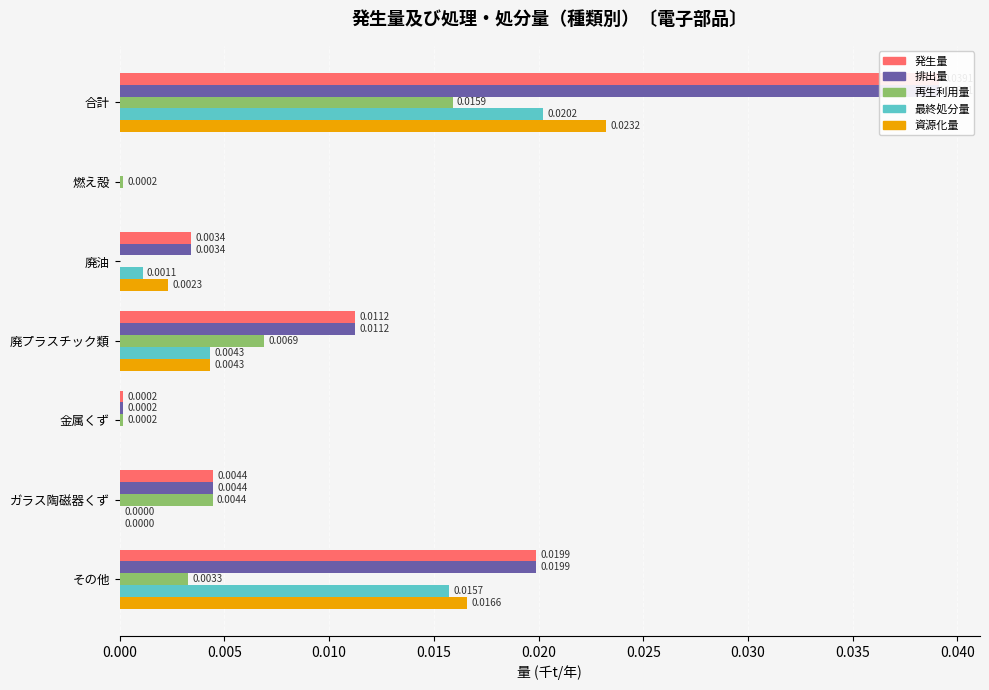

Rank the series at その他 from highest to lowest value.

発生量, 排出量, 資源化量, 最終処分量, 再生利用量